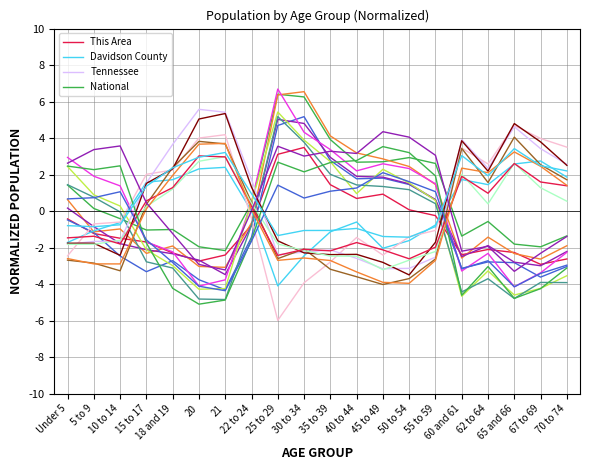

What is the sum of all Tennessee values?

11.6